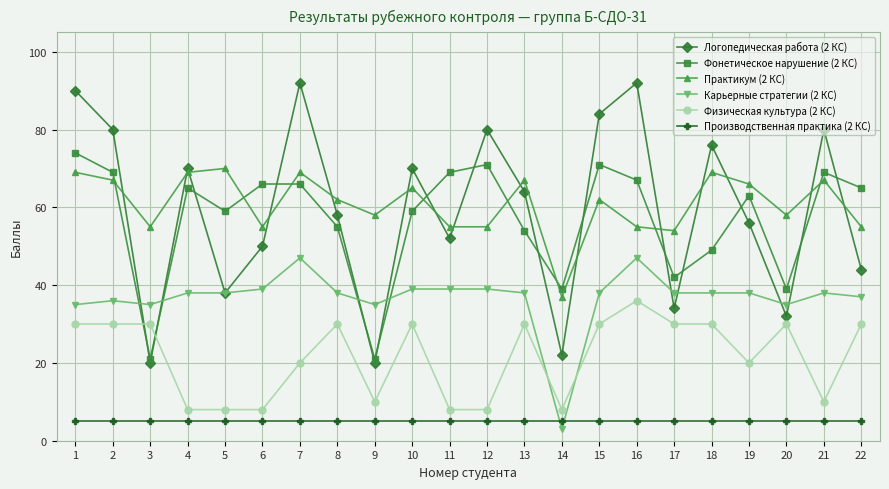

What is the total value across all series at 14?

114